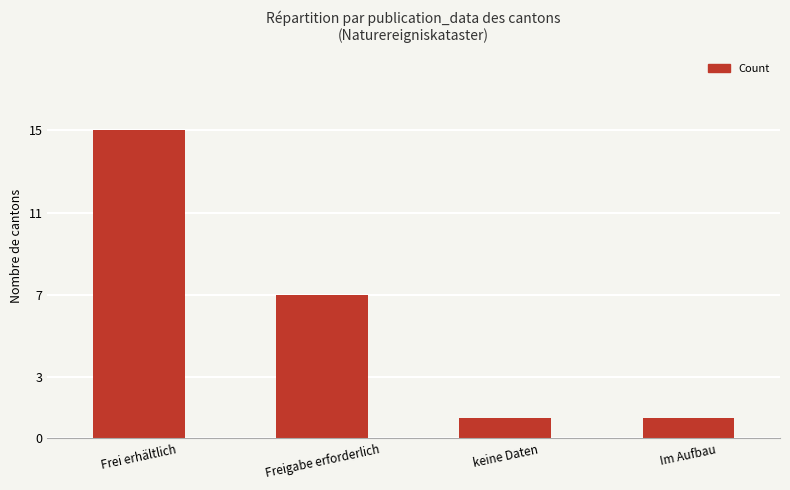

Reading left to right, list all the values displayed in this chart.

15	7	1	1